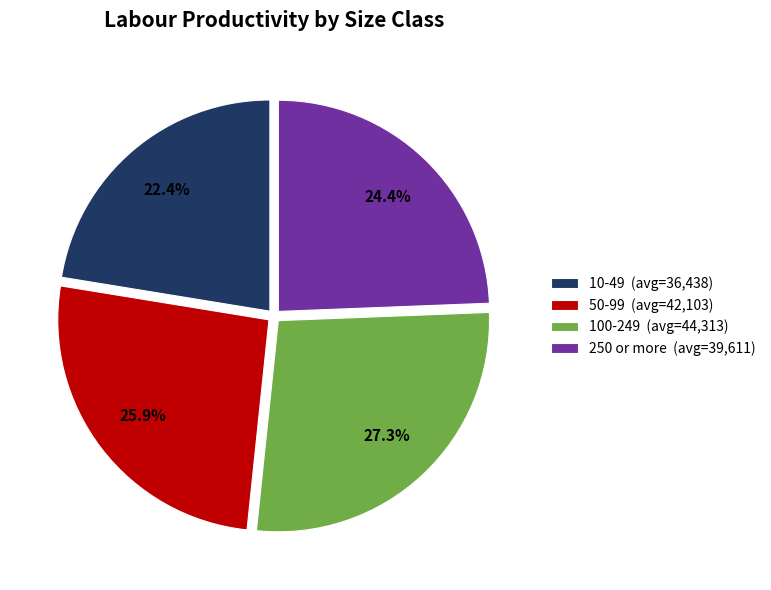

What percentage do 50-99 and 10-49 together represent?

48.3%